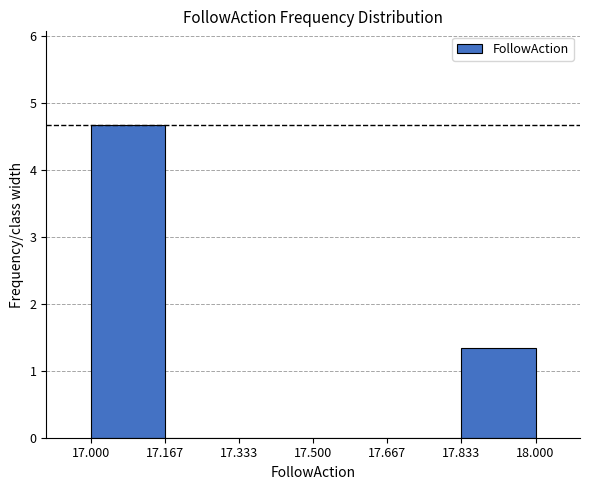

Reading left to right, transcribe this chart: for each bar, give the range it covers on the x-axis and its height. The values are not printed on the chart, so give them approximately, as read against the axis.

17.000 to 17.167: 4.7
17.167 to 17.333: 0
17.333 to 17.500: 0
17.500 to 17.667: 0
17.667 to 17.833: 0
17.833 to 18.000: 1.3